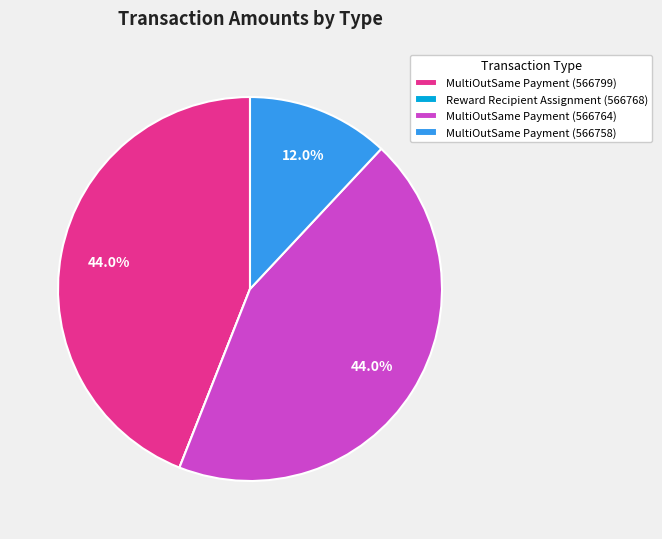

To the nearest percent, what is the difference between the largest and smallest slice percentages?

44%